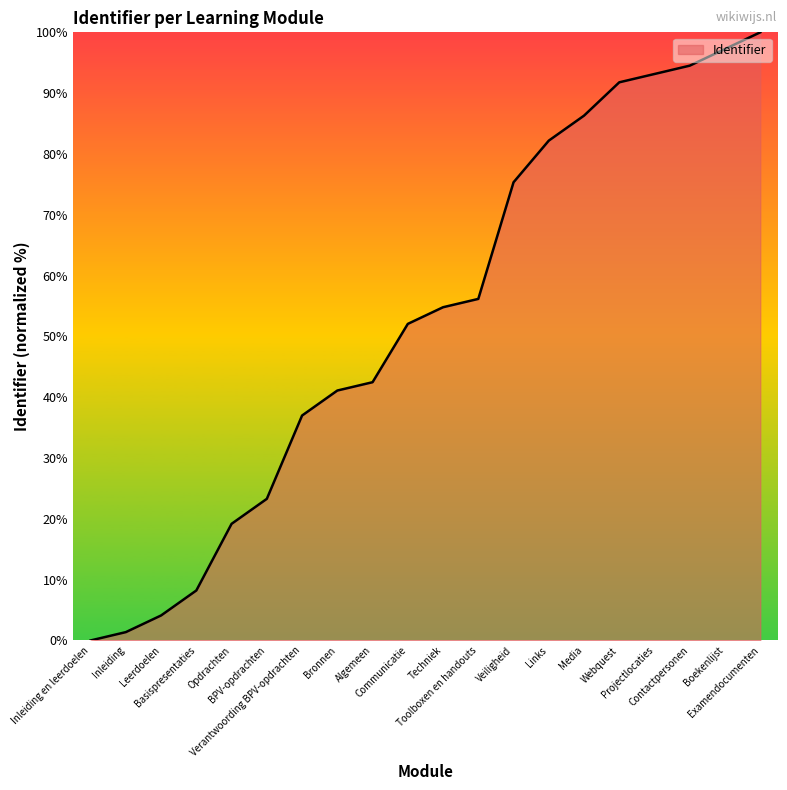

What is the greatest value displayed?

100.0